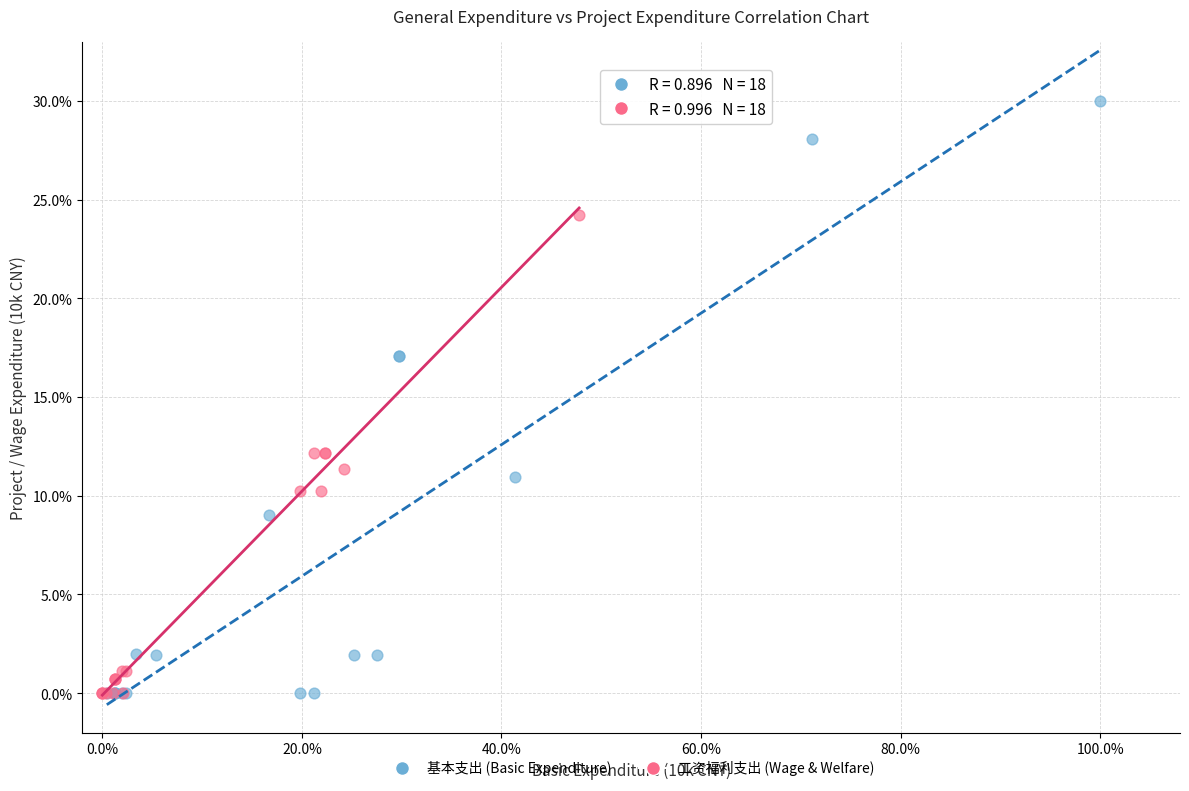

What are all the series names shown in the legend?

基本支出 (Basic Expenditure), 工资福利支出 (Wage & Welfare)